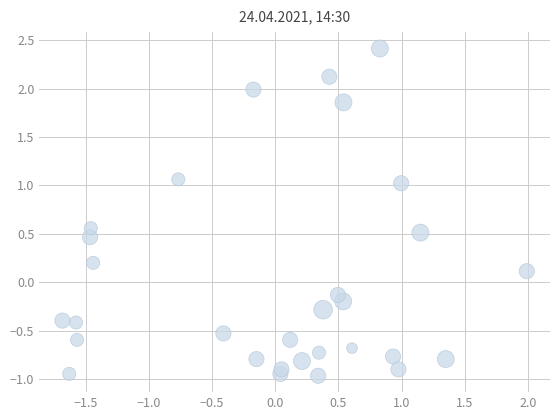

What is the range of X values (max minus min)?

3.7